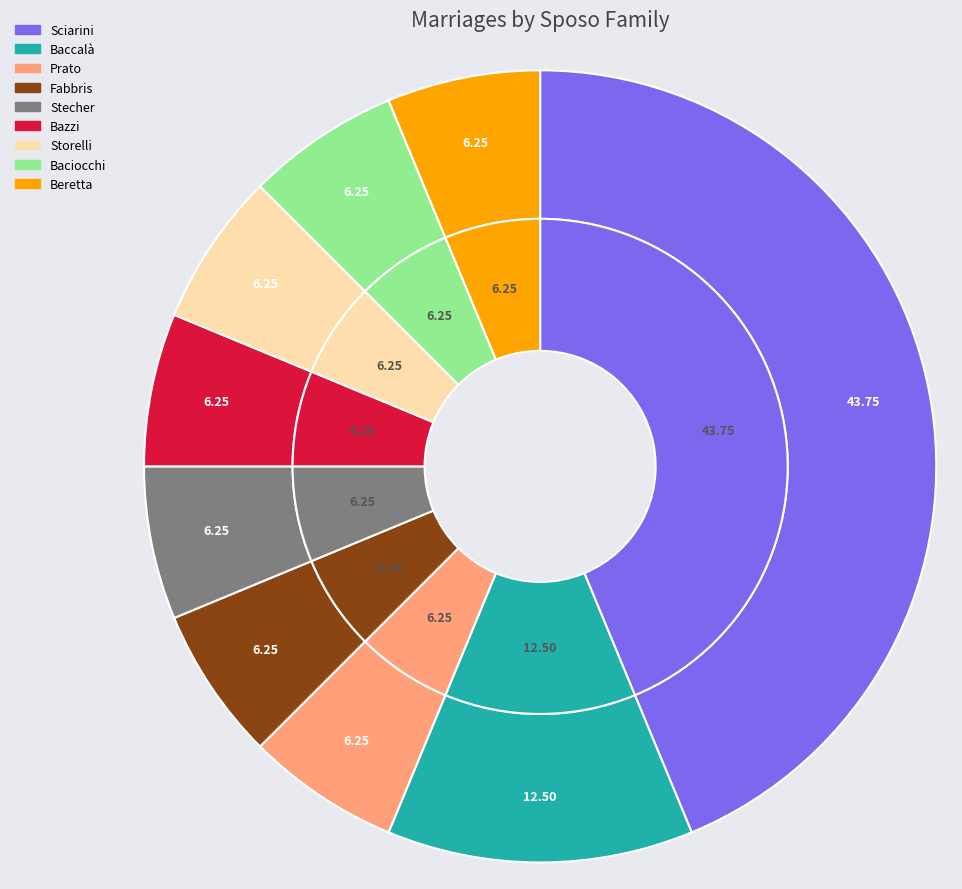

To the nearest percent, what is the difference between the largest and smallest slice percentages?

38%